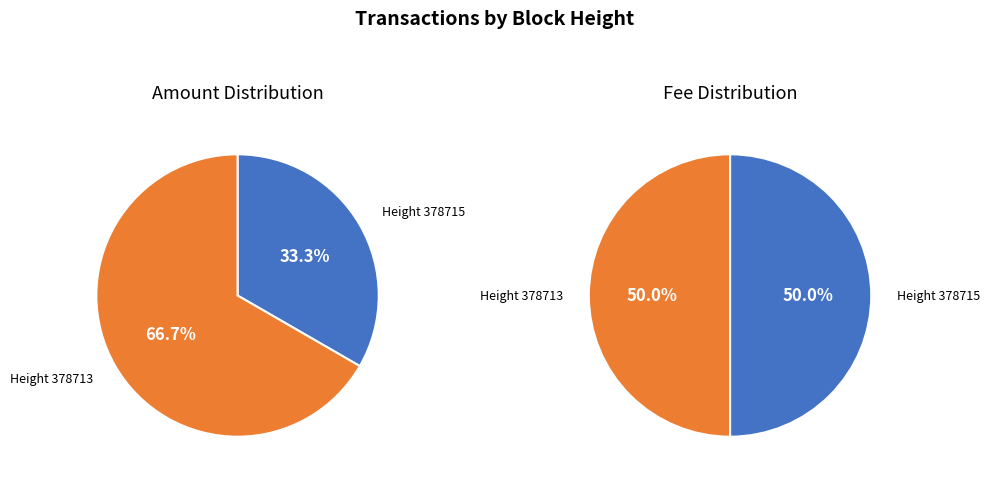

Which category accounts for the majority?

378713